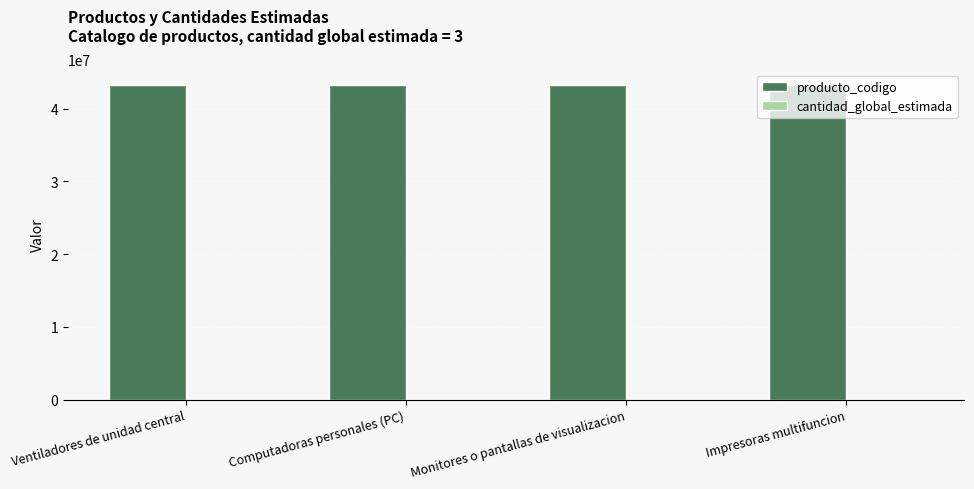

What is the maximum value shown in the chart?

43212110